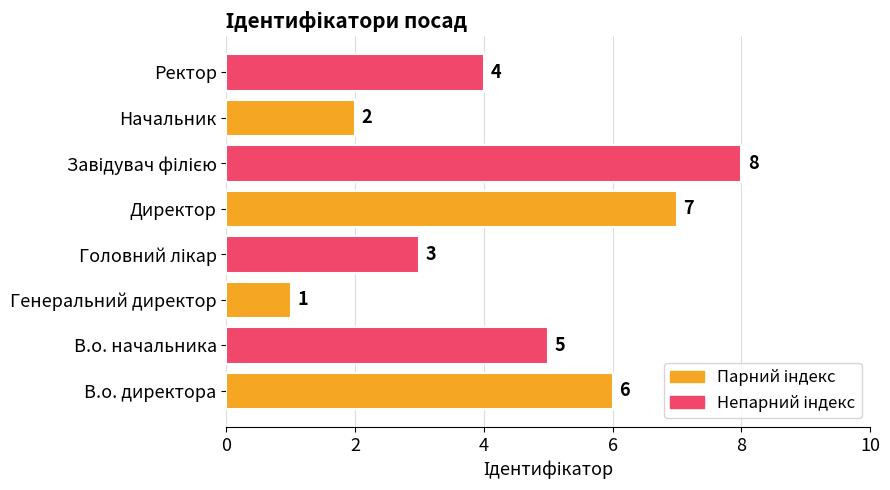

What is the change in value from Генеральний директор to Ректор?

+3